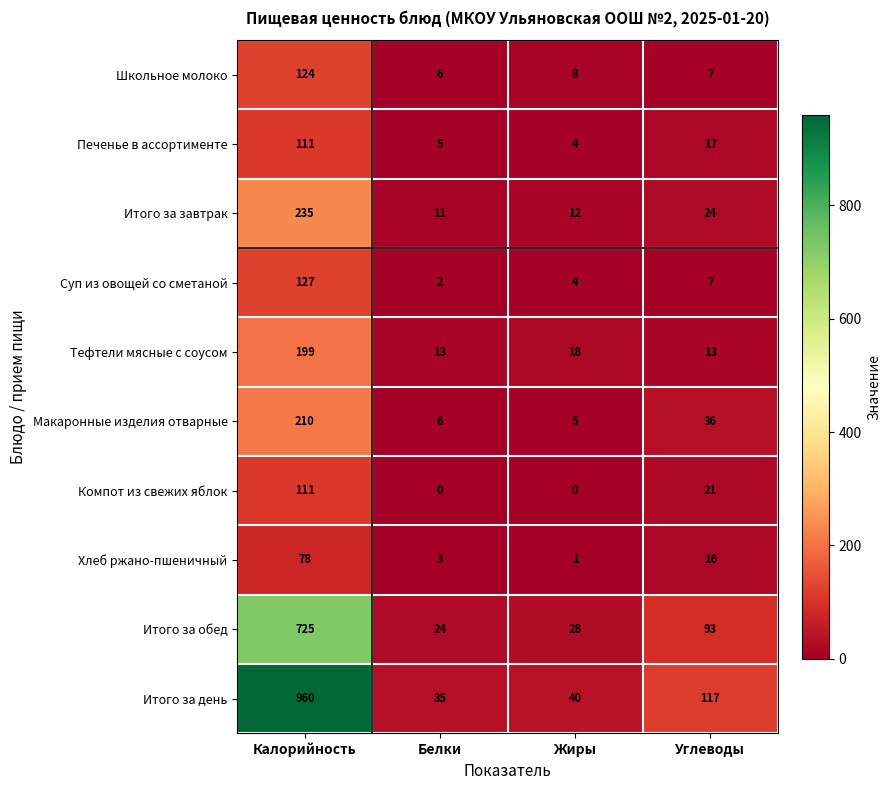

What is the sum of the Суп из овощей со сметаной values at Калорийность and Жиры?

131